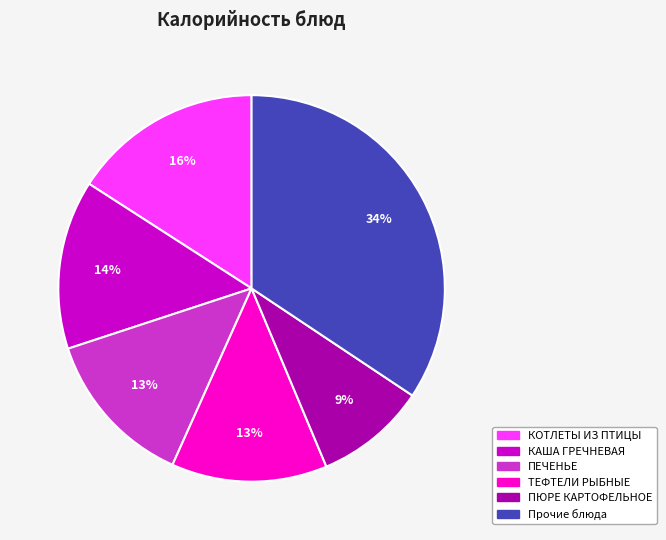

To the nearest percent, what is the average slice percentage?

17%